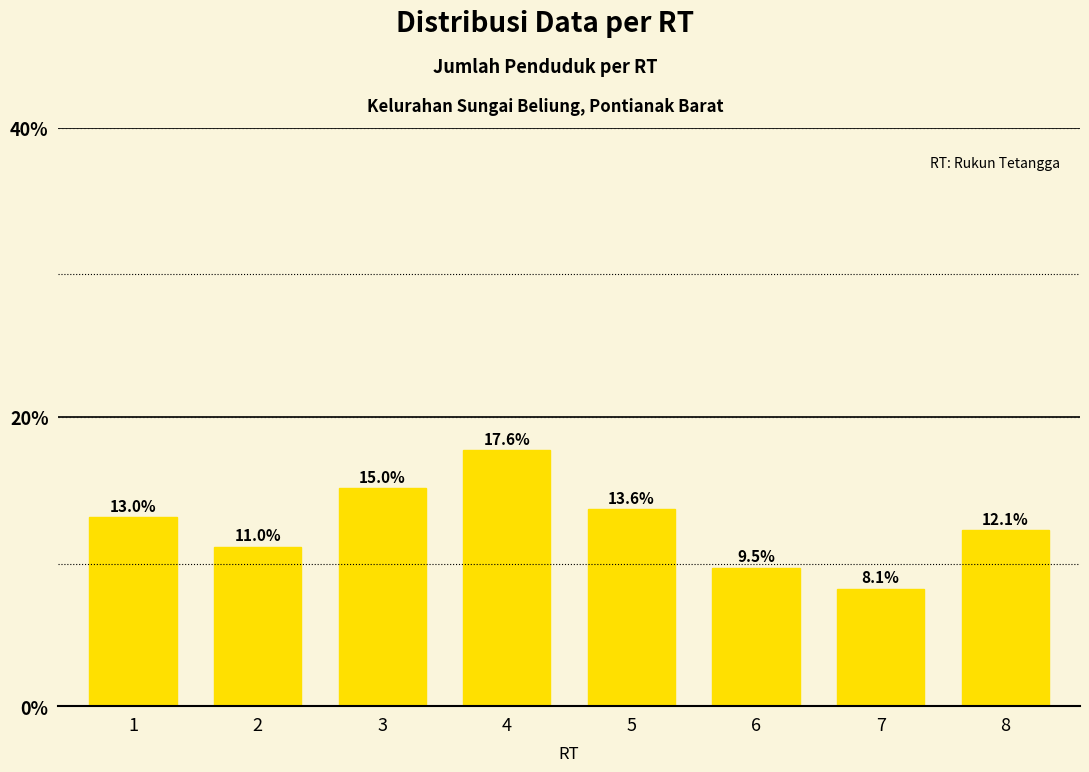

Rank the categories by value from lowest to highest.

7, 6, 2, 8, 1, 5, 3, 4